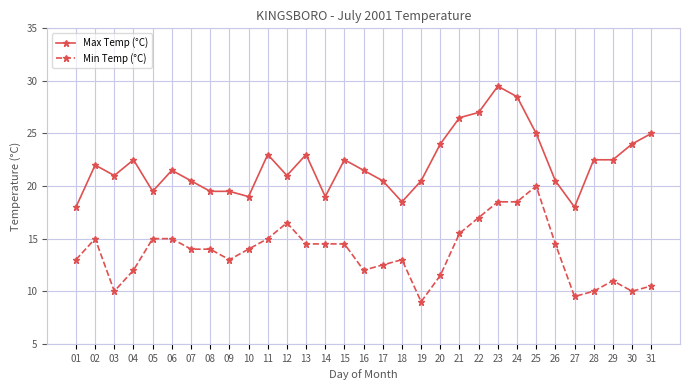

What is the spread (max minus min) of values at 29?

11.5